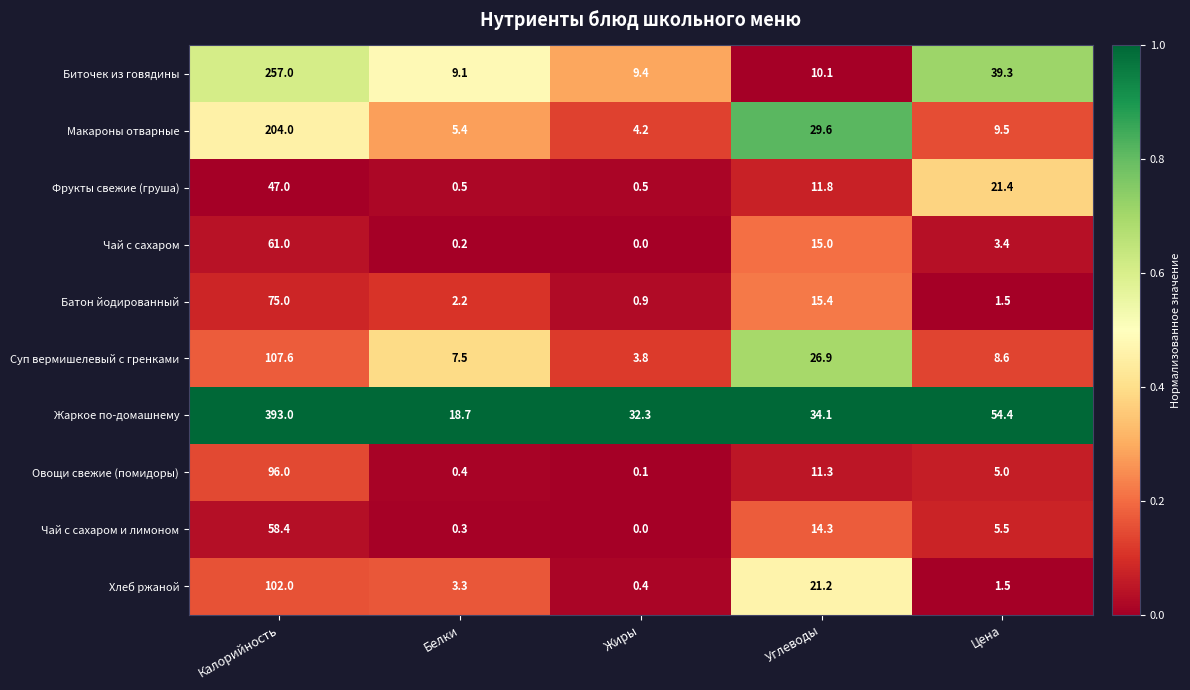

How many series are shown in this chart?

10